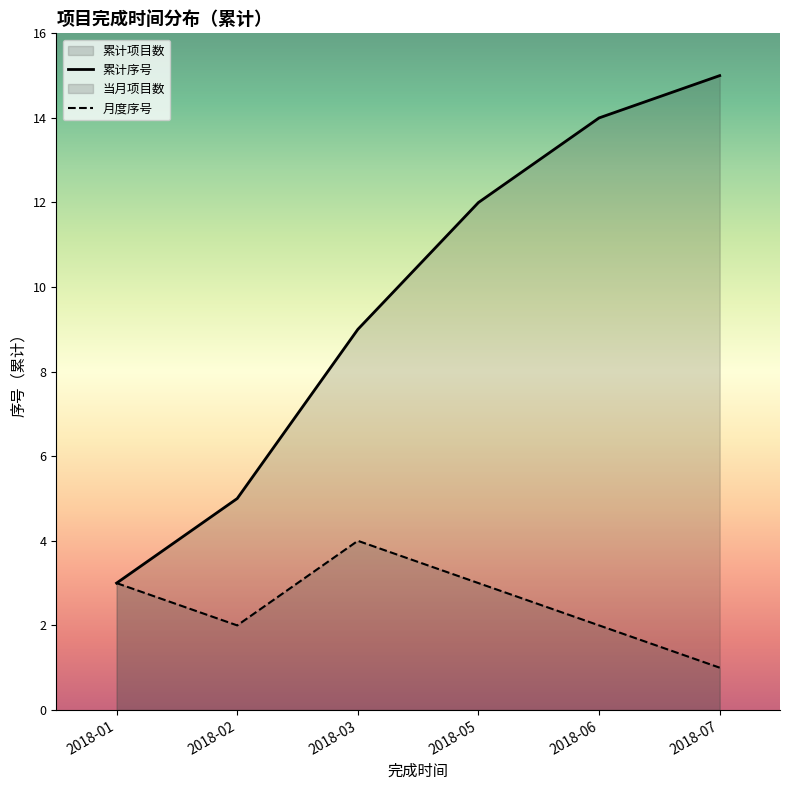

How many lines are shown in the chart?

2